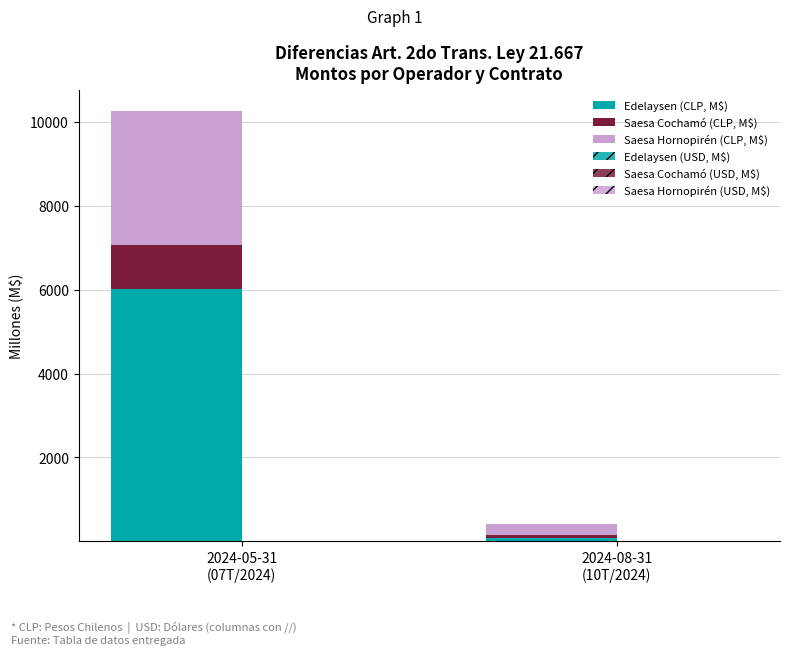

Which has a higher value, 2024-08-31
(10T/2024) or 2024-05-31
(07T/2024)?

2024-05-31
(07T/2024)